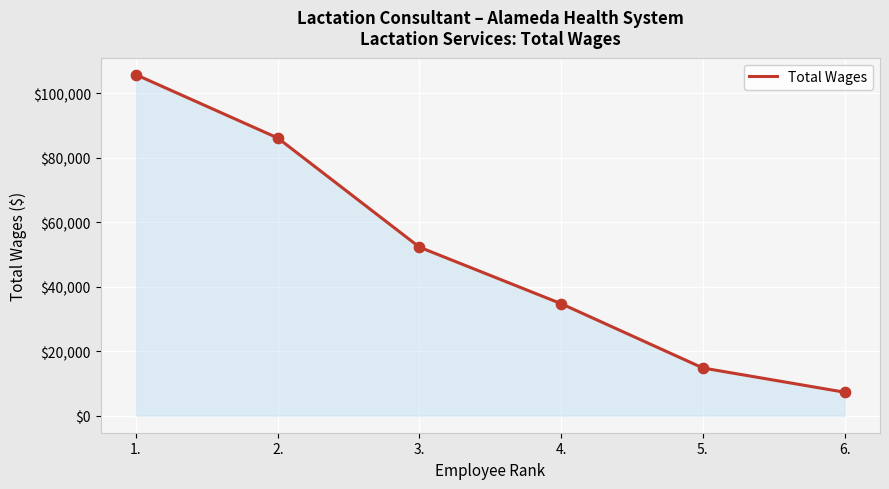

What is the change in value from 3. to 6.?

-44991